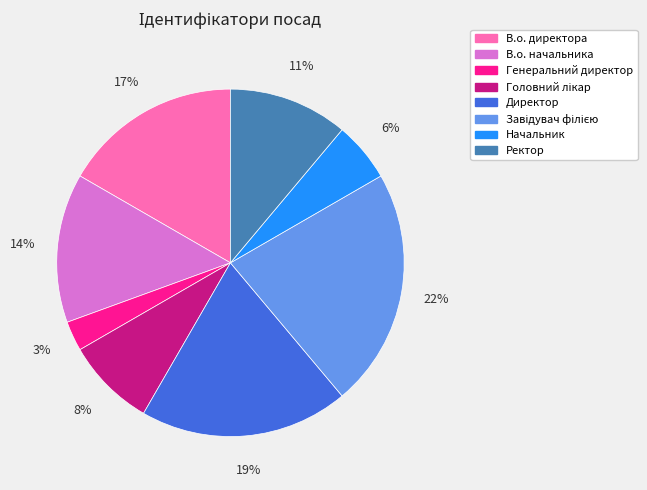

True or false: В.о. начальника accounts for 23% of the total.

False